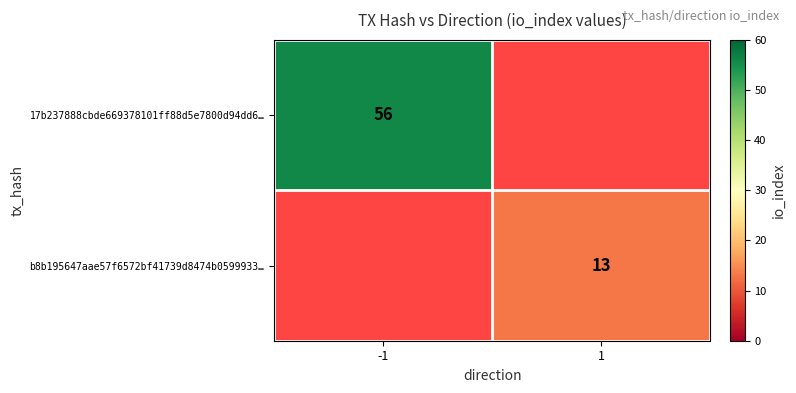

Is the value of b8b195647aae57f6572bf41739d8474b0599933… at 1 greater than the value of 17b237888cbde669378101ff88d5e7800d94dd6… at -1?

No